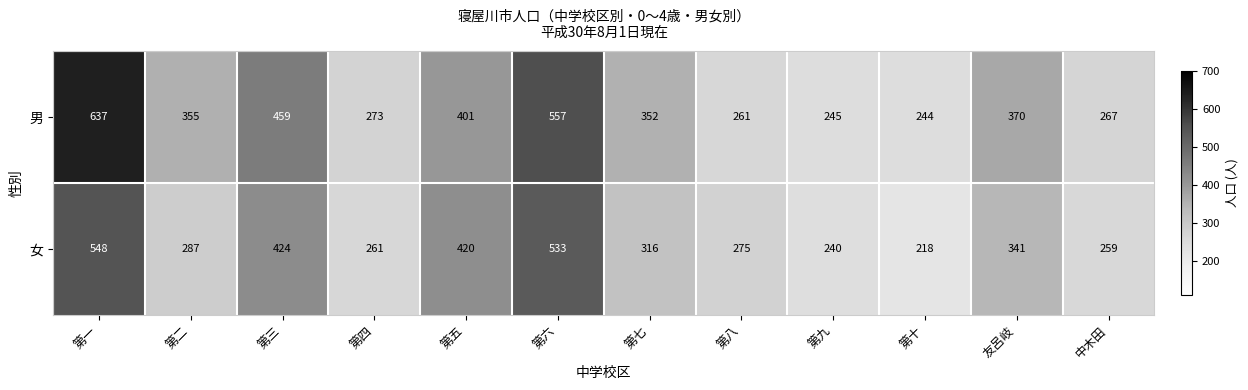

Reading left to right, transcribe all the data shown in this chart.

男: 637	355	459	273	401	557	352	261	245	244	370	267
女: 548	287	424	261	420	533	316	275	240	218	341	259